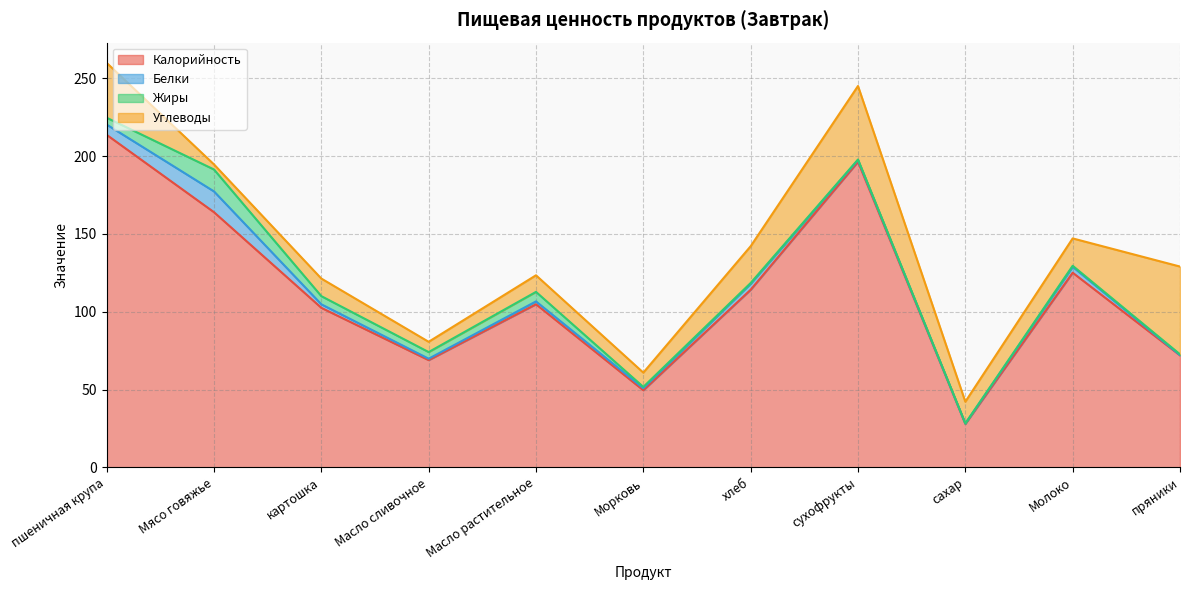

Between сухофрукты and Морковь, which is larger?

сухофрукты